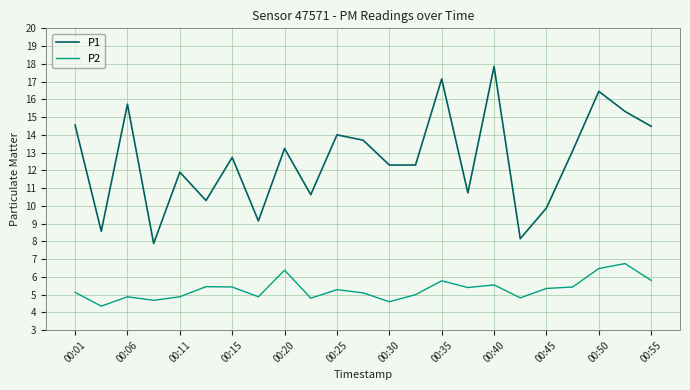

List the series in order of their peak value, highest first.

P1, P2